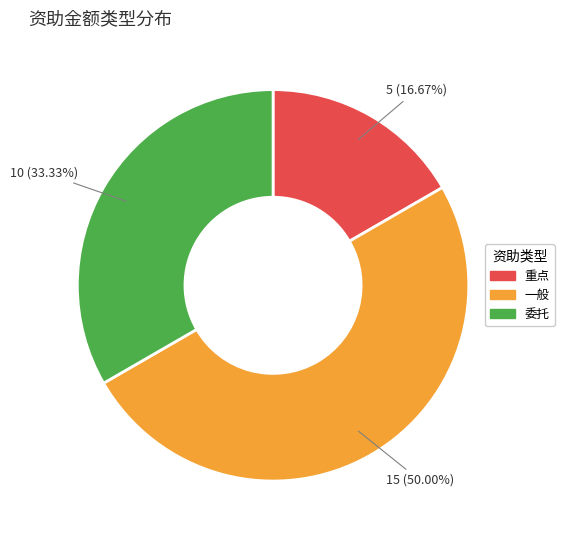

How many slices are in this pie chart?

3